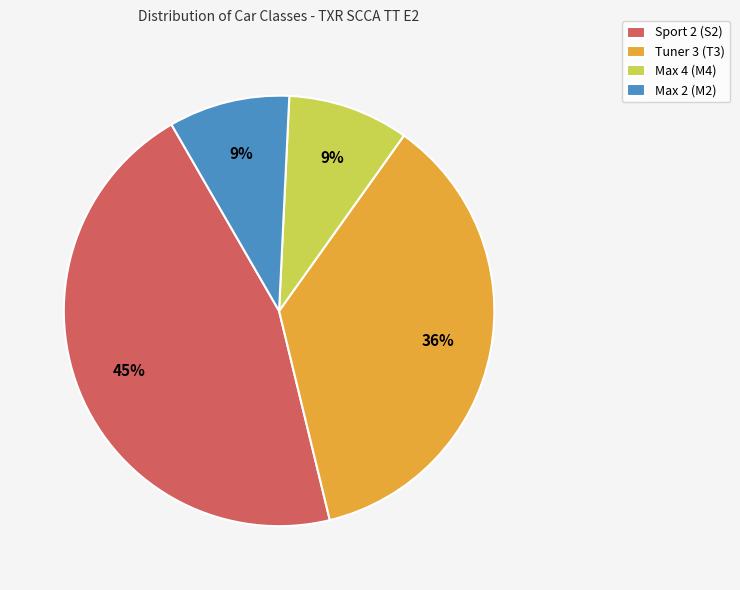

Which slice is the largest?

Sport 2 (S2)